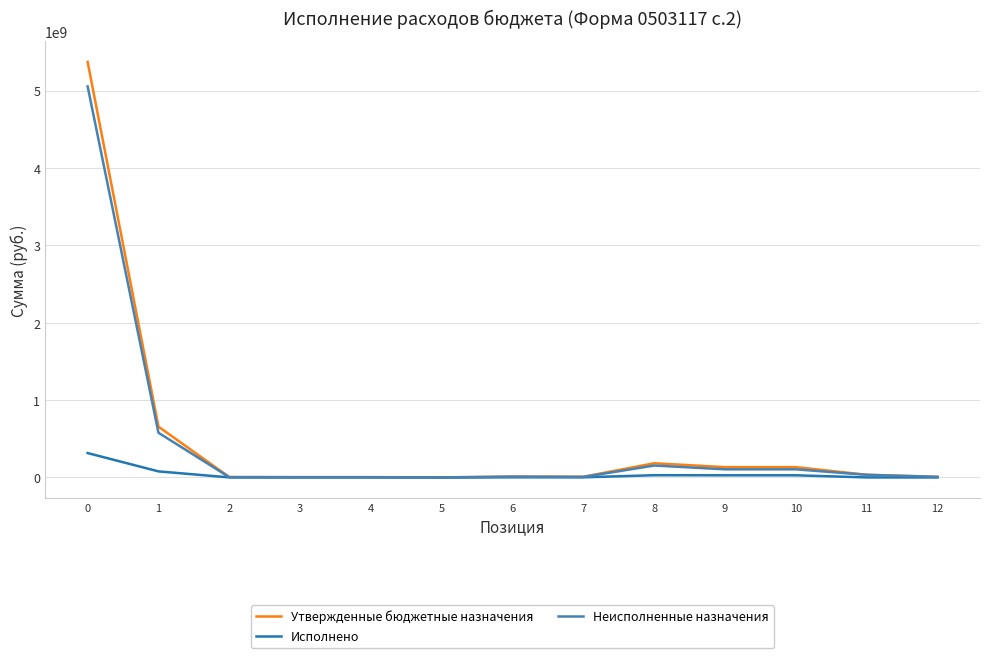

The Исполнено series shows 155577.4 at 12. True or false?

True